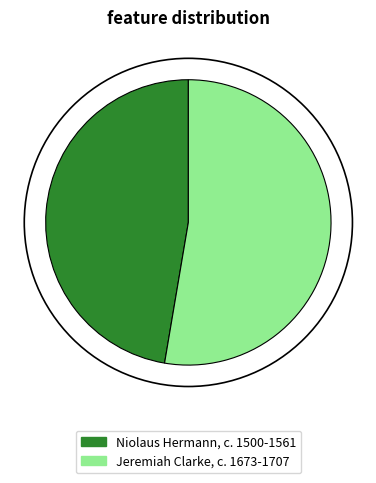

Is the sum of Niolaus Hermann, c. 1500-1561 and Jeremiah Clarke, c. 1673-1707 greater than half?

Yes